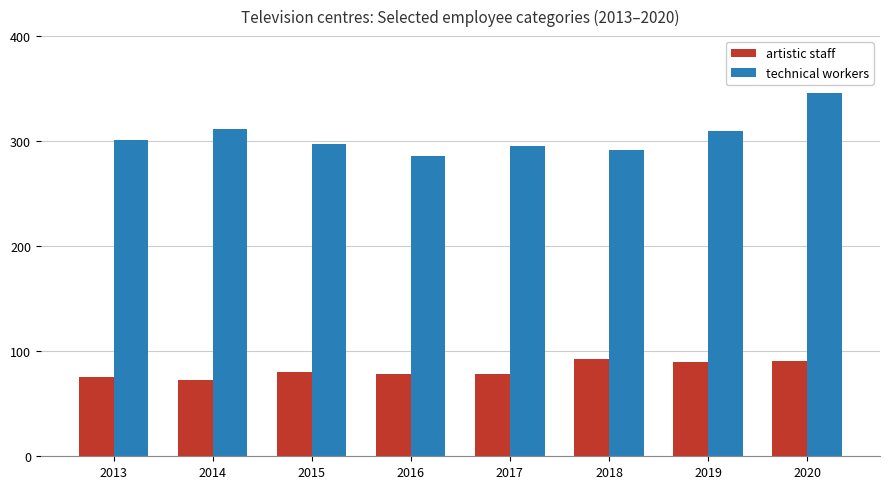

What is the sum of all technical workers values?

2439